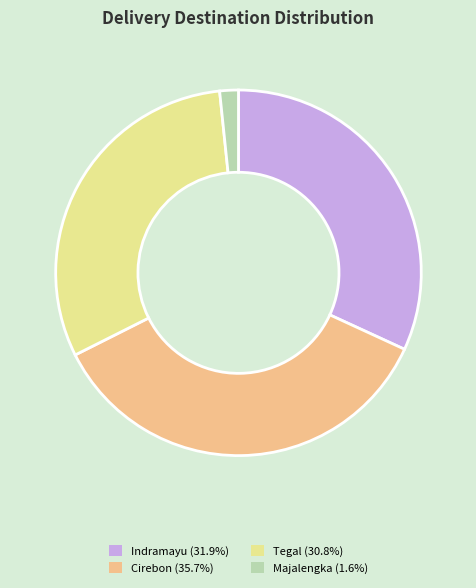

Is there a majority slice in this chart?

No